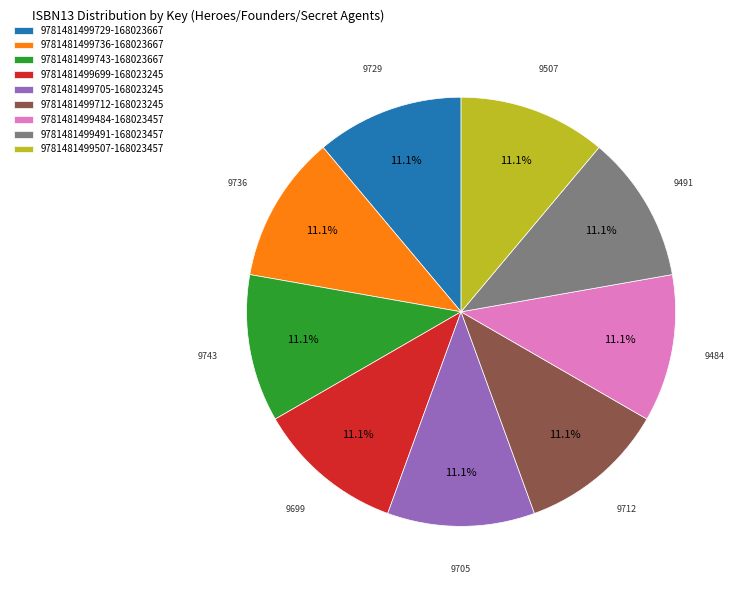

What is the ratio of the value at 9781481499484-168023457 to the value at 9781481499491-168023457?

1.0